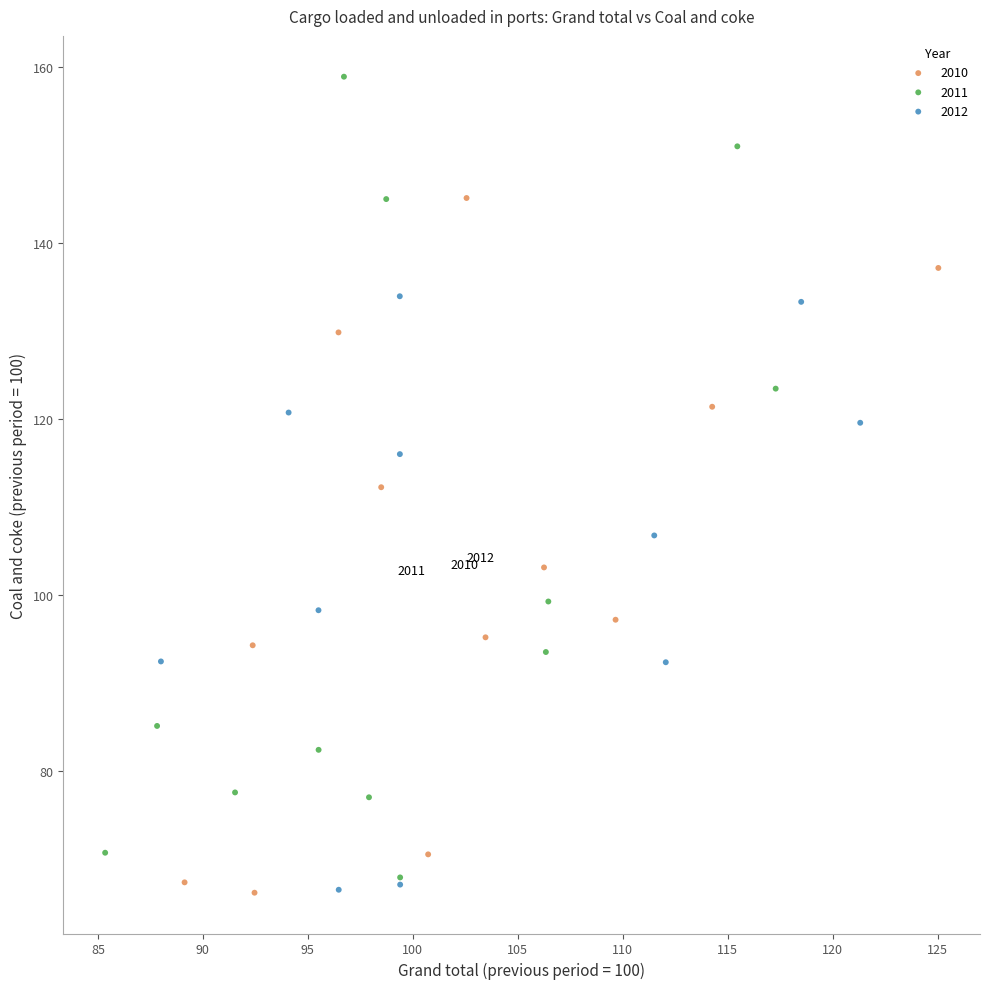

What are all the series names shown in the legend?

2010, 2011, 2012